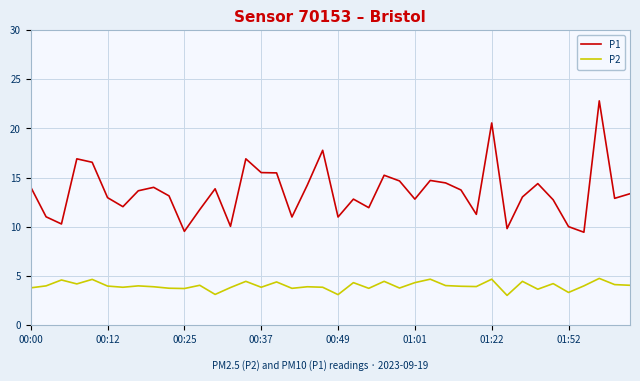

What is the lowest value of the P1 series?

9.4